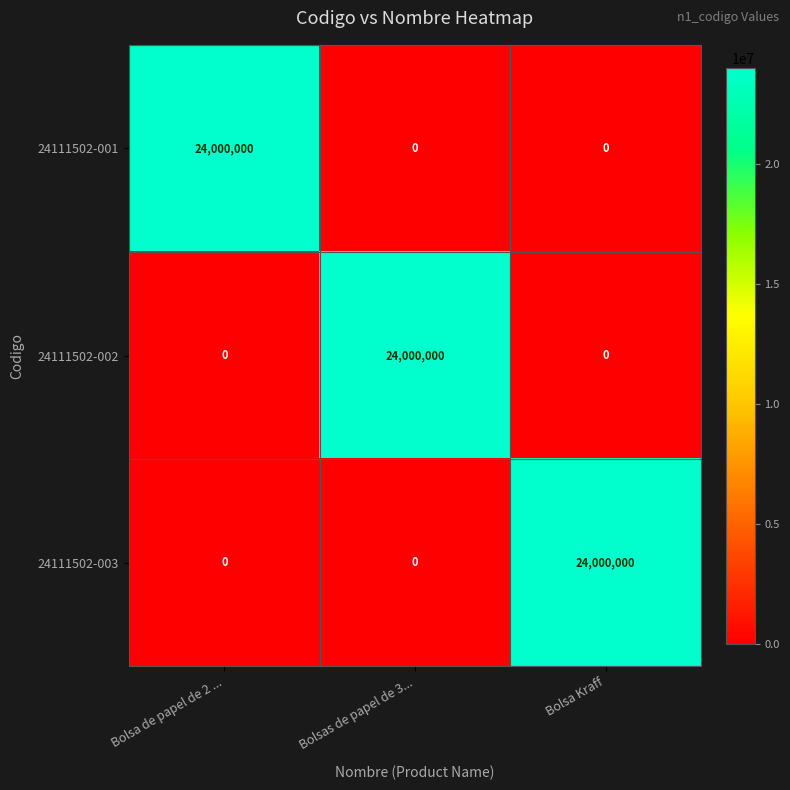

How many 24111502-001 values are between 0 and 24000000?

3